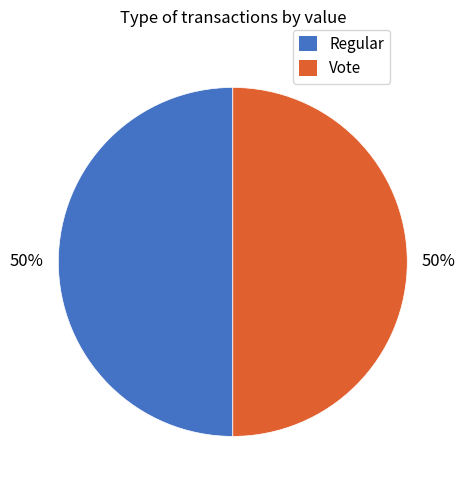

The Vote slice represents 91% of the pie. True or false?

False